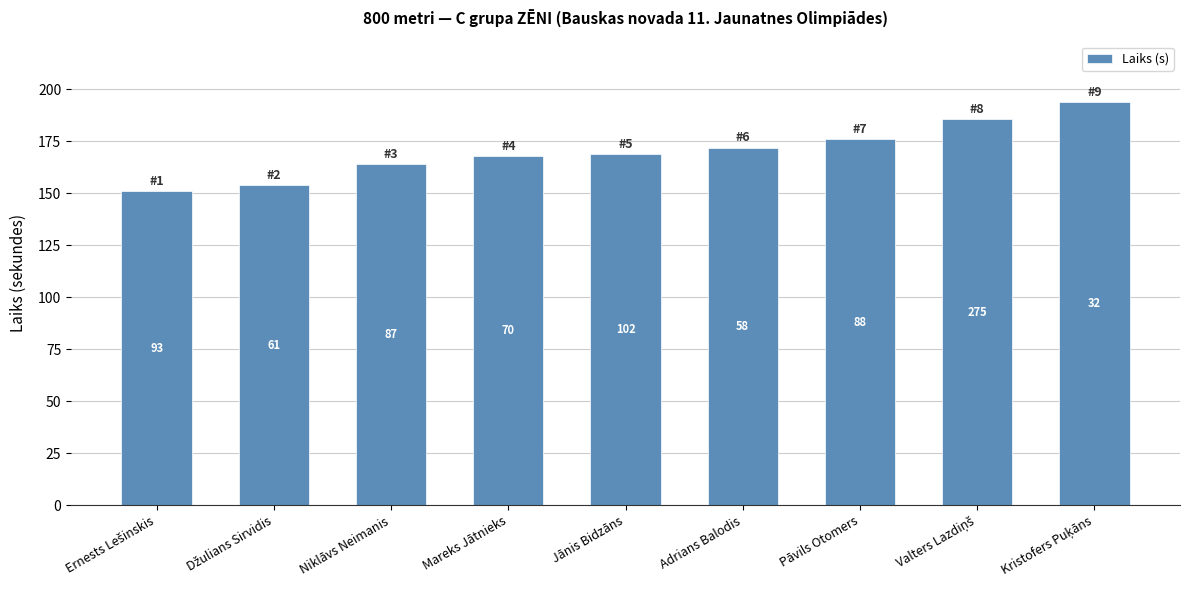

Are the bars horizontal?

No